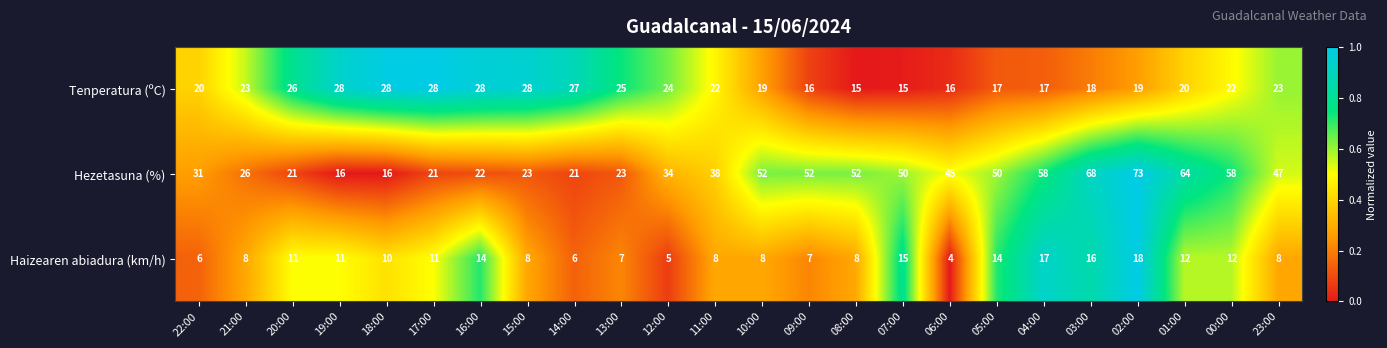

What value does the Tenperatura (ºC) series have at 01:00?

20